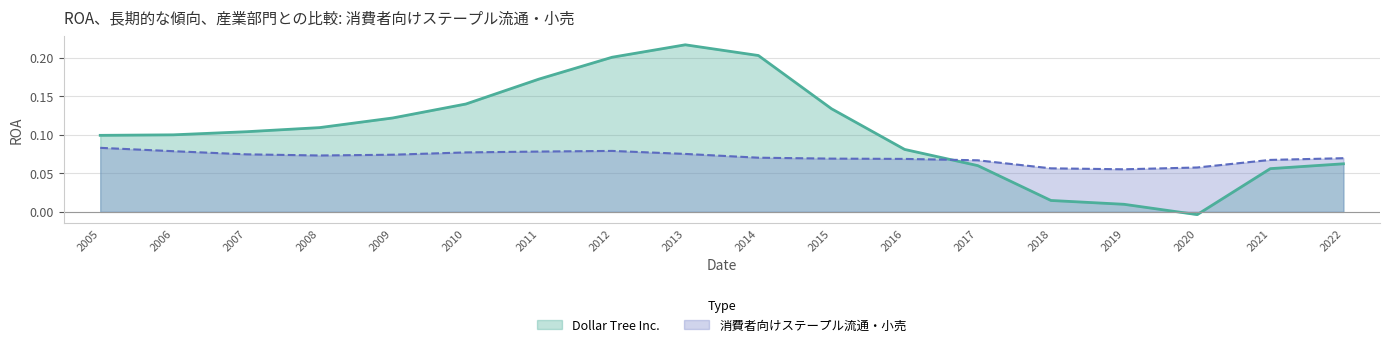

Rank the series at 2007 from lowest to highest value.

消費者向けステープル流通・小売, Dollar Tree Inc.